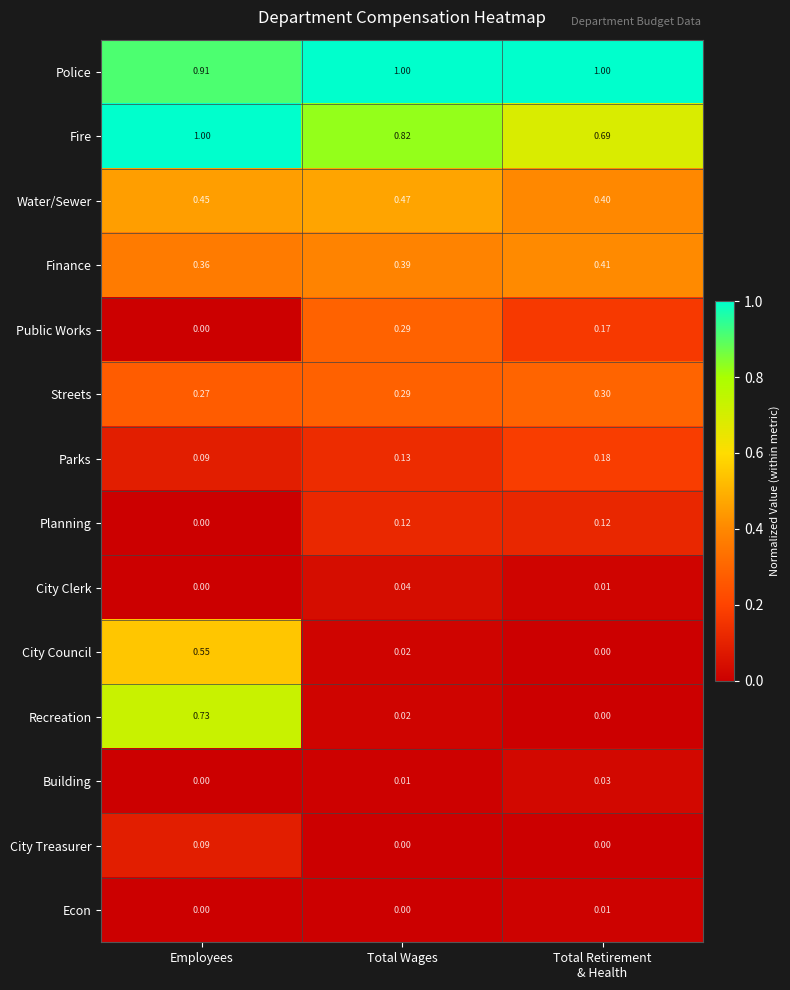

Where is Streets nearest to the value 0?

Employees